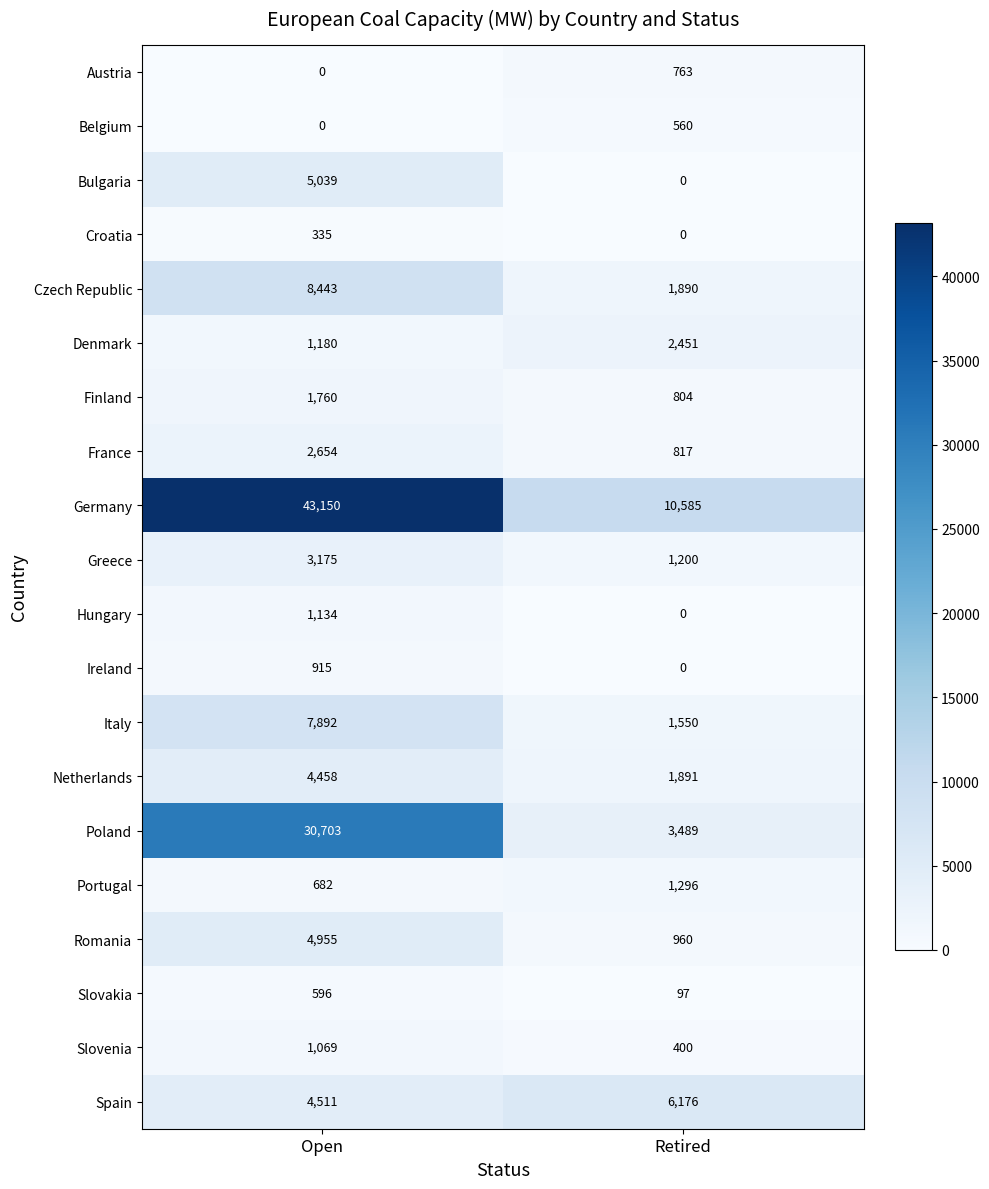

Which label corresponds to the largest value in the chart?

Open